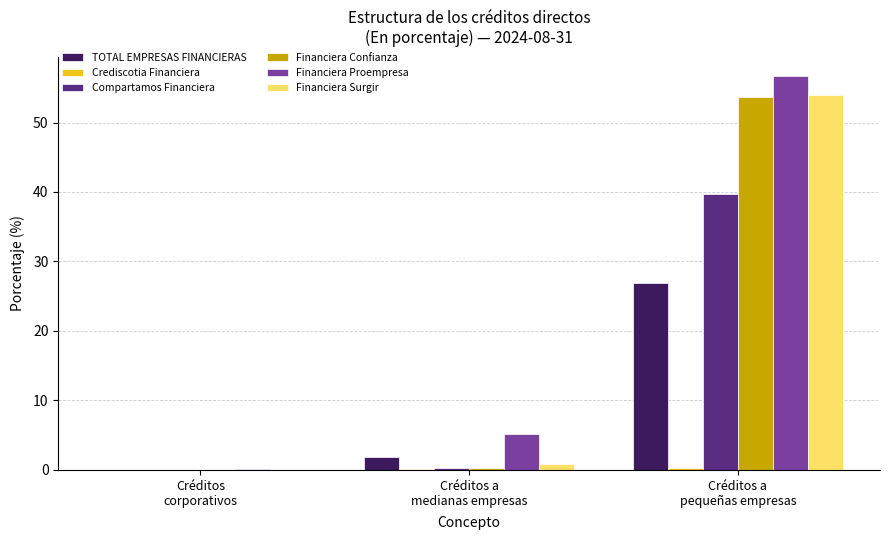

What is the highest value of the Financiera Surgir series?

54.0